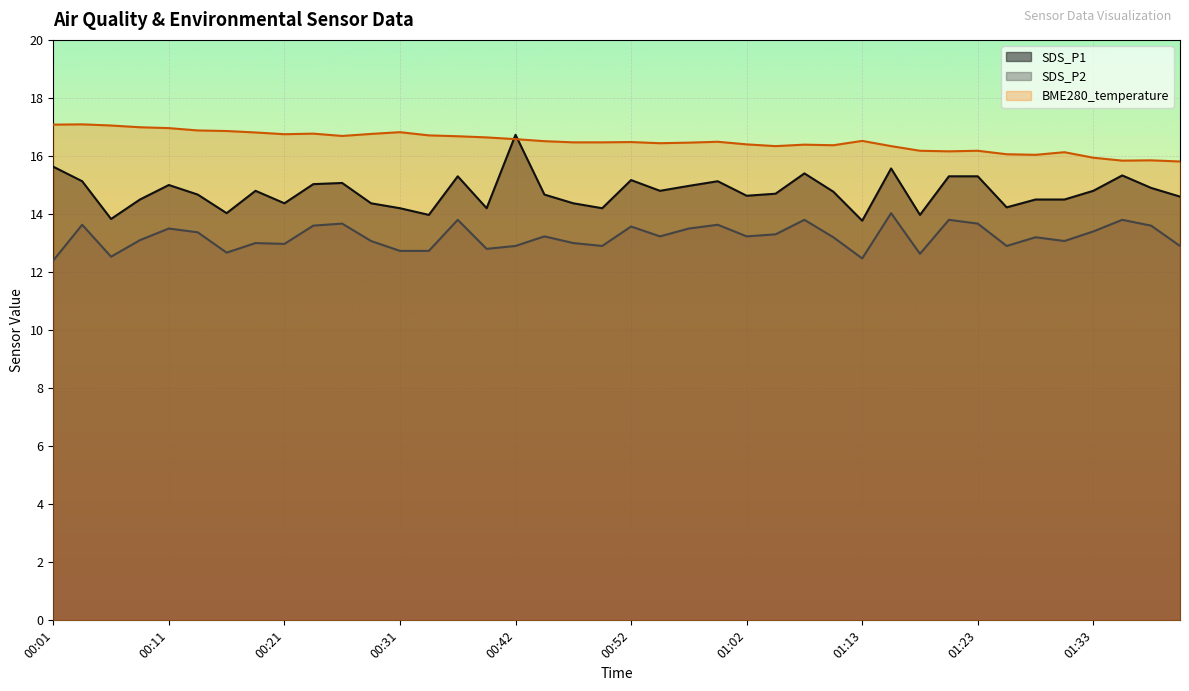

Which category has the highest value in the SDS_P2 series?

01:15